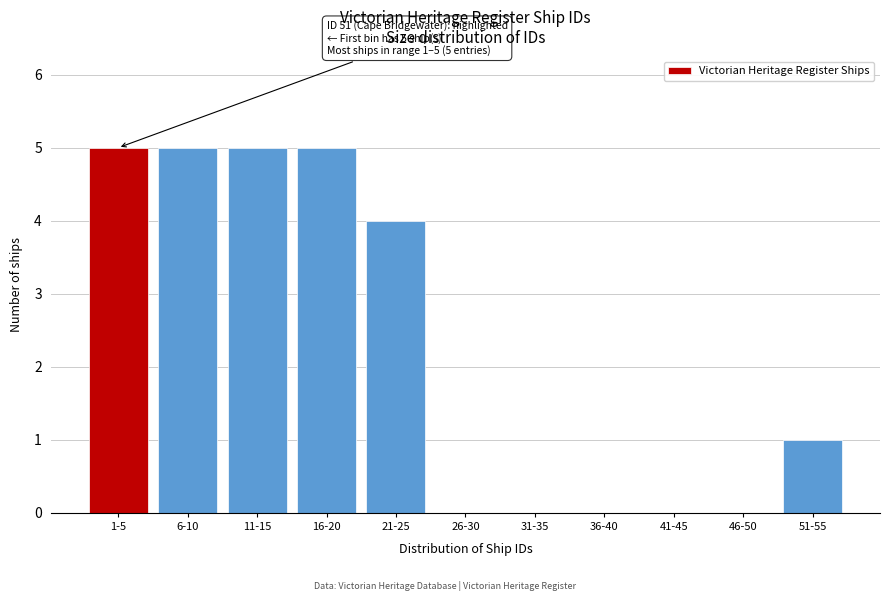

Reading left to right, transcribe all the data shown in this chart.

1-5=5	6-10=5	11-15=5	16-20=5	21-25=4	26-30=0	31-35=0	36-40=0	41-45=0	46-50=0	51-55=1